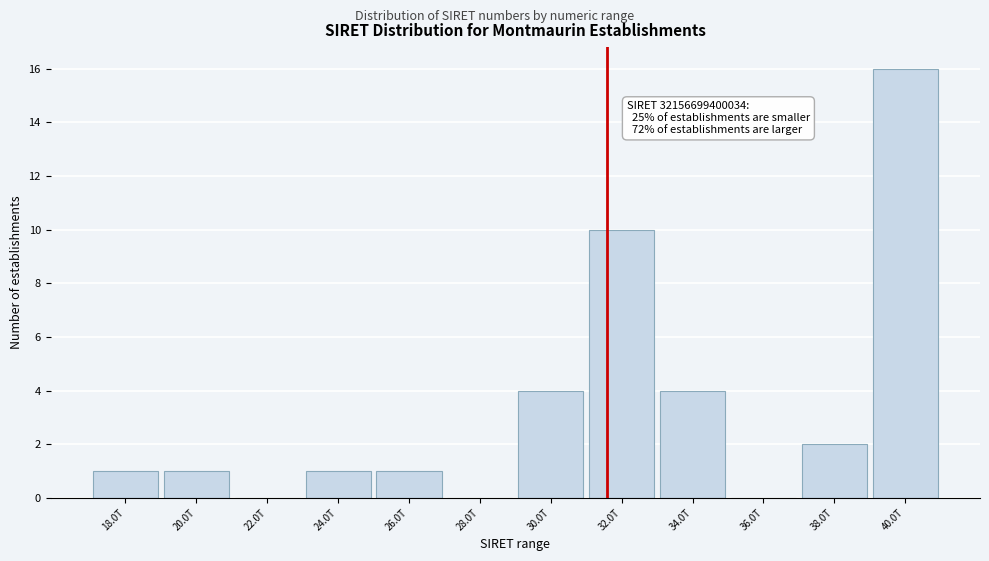

Reading right to left, transcribe all the data shown in this chart.

40.0T=16	38.0T=2	36.0T=0	34.0T=4	32.0T=10	30.0T=4	28.0T=0	26.0T=1	24.0T=1	22.0T=0	20.0T=1	18.0T=1